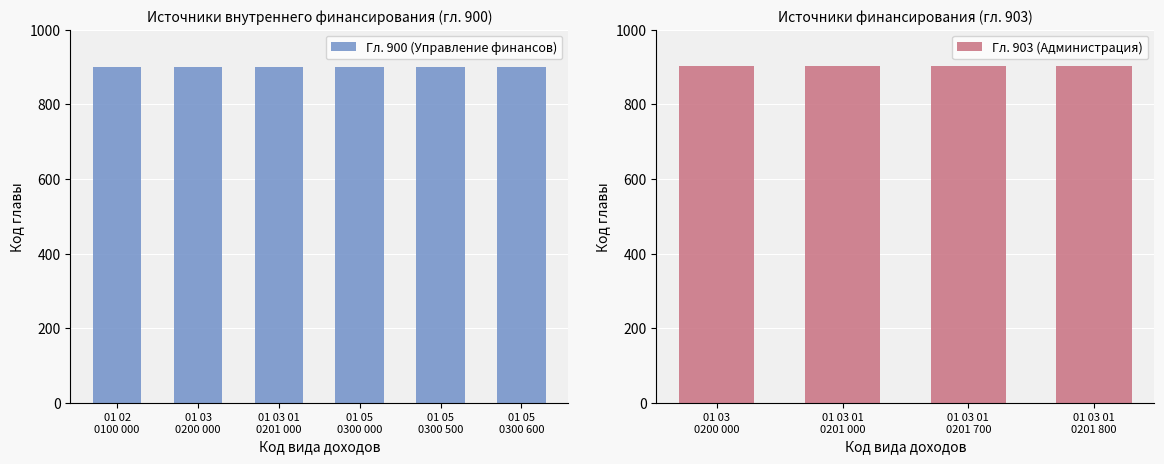

Does the chart contain stacked bars?

No